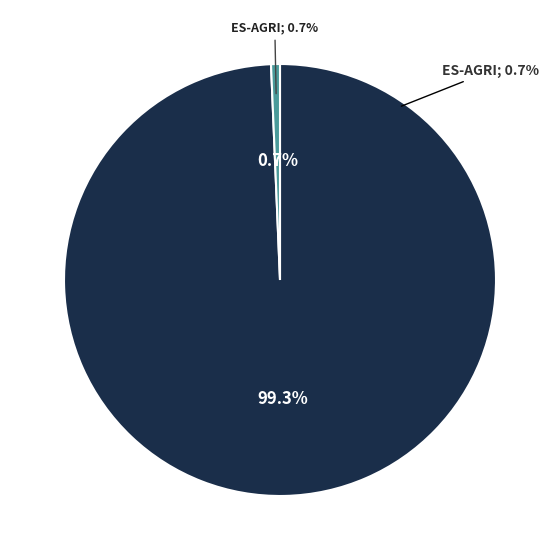

To the nearest percent, what is the average slice percentage?

50%